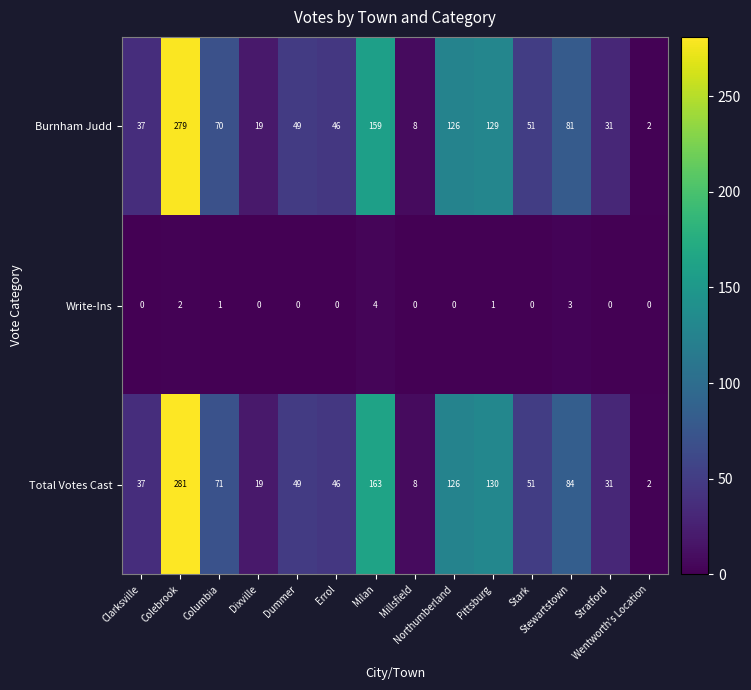

What is the sum of all Total Votes Cast values?

1098